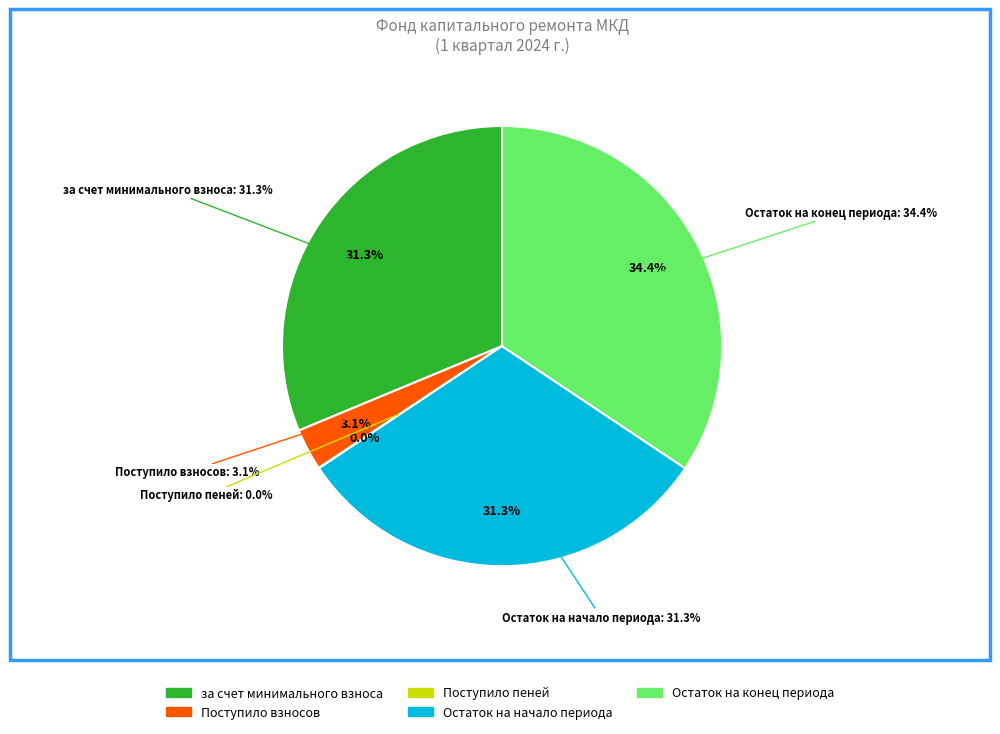

To the nearest percent, what is the difference between the largest and smallest slice percentages?

34%